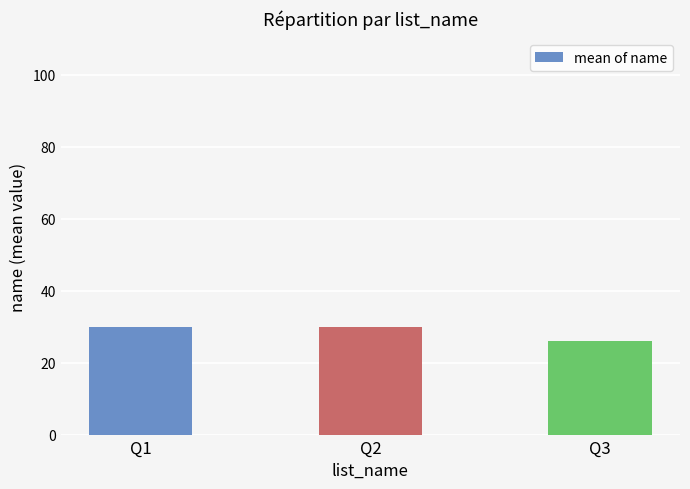

Between Q3 and Q2, which is larger?

Q2